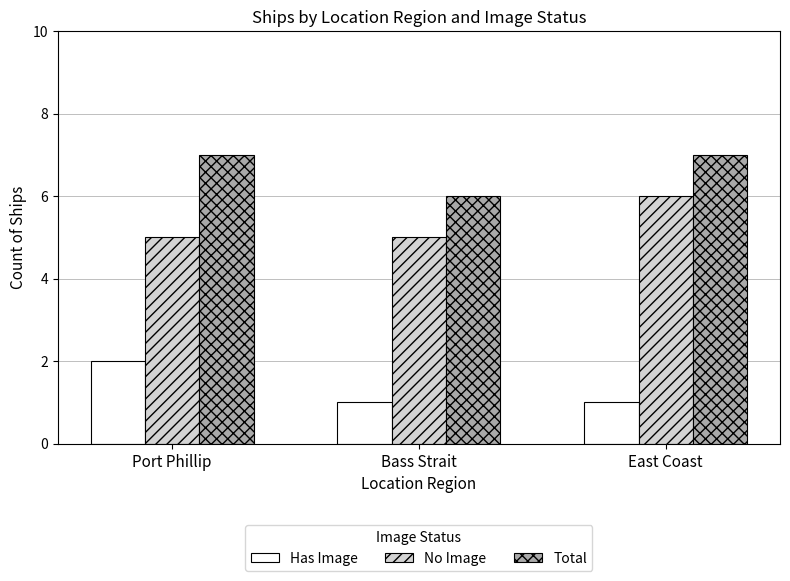

What is the difference between the highest and lowest values at East Coast?

6